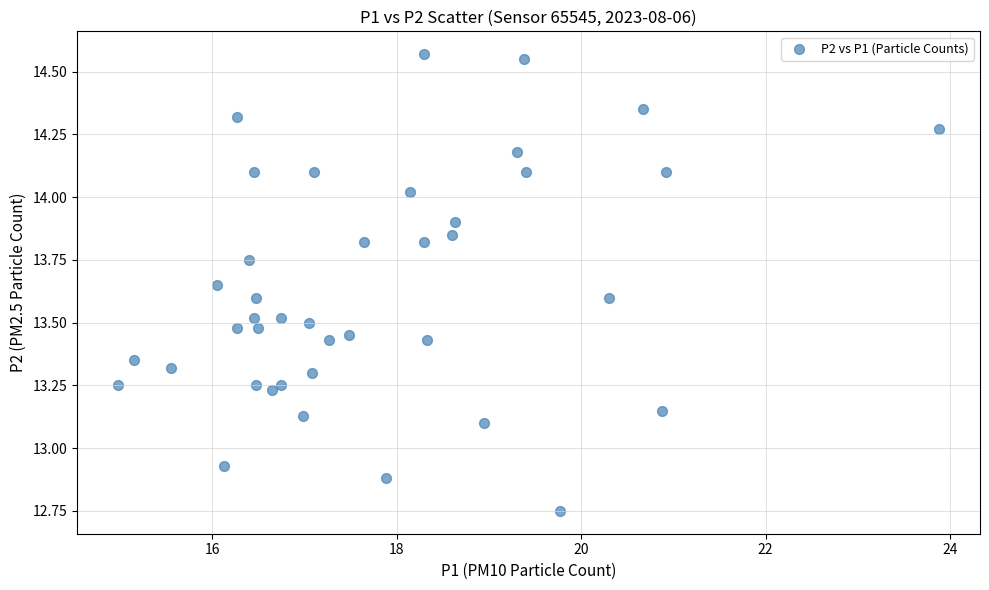

Count the number of points in this scatter plot.

40